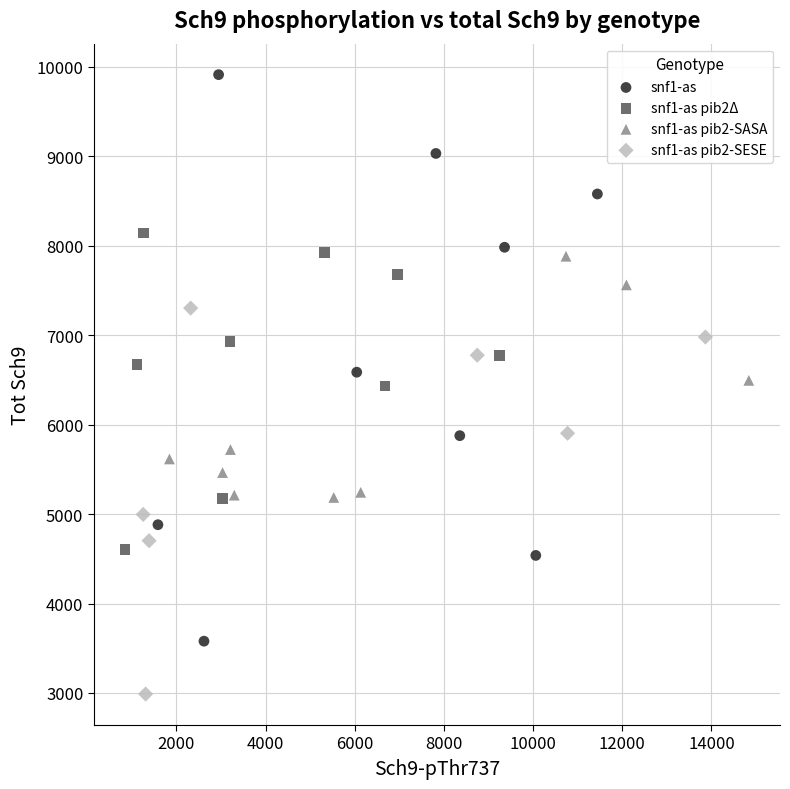

Which series contains the highest Y value?

snf1-as